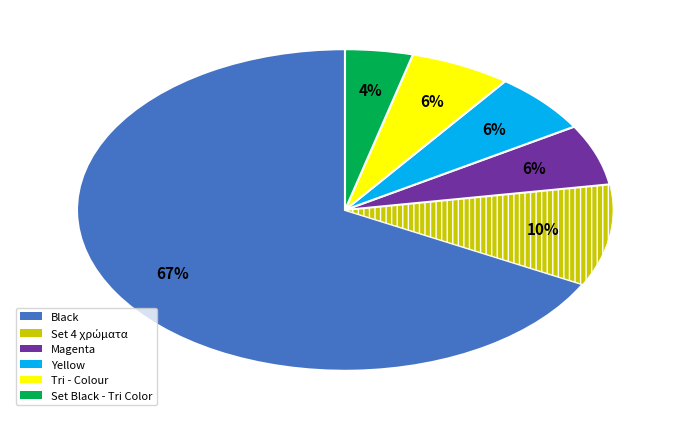

How many slices are in this pie chart?

6